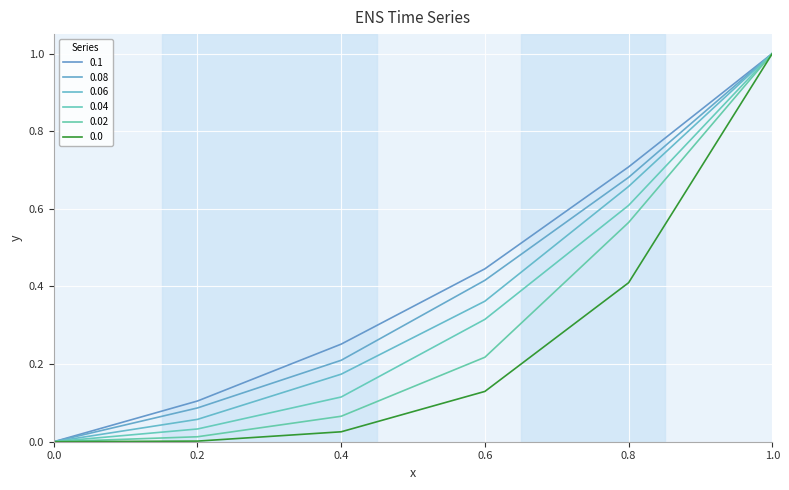

What is the maximum value shown in the chart?

1.0